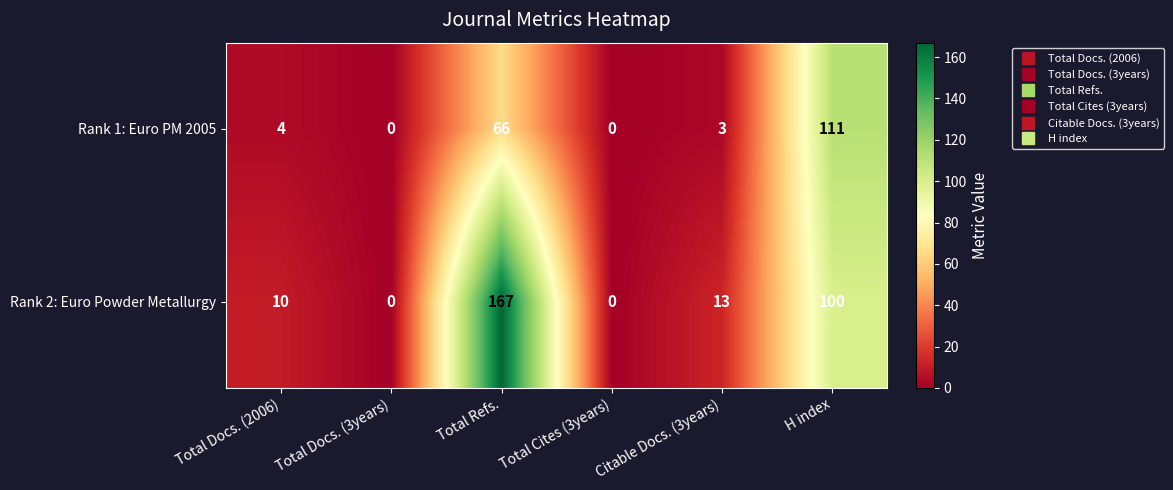

What is the average value of the Rank 1: Euro PM 2005 series?

31